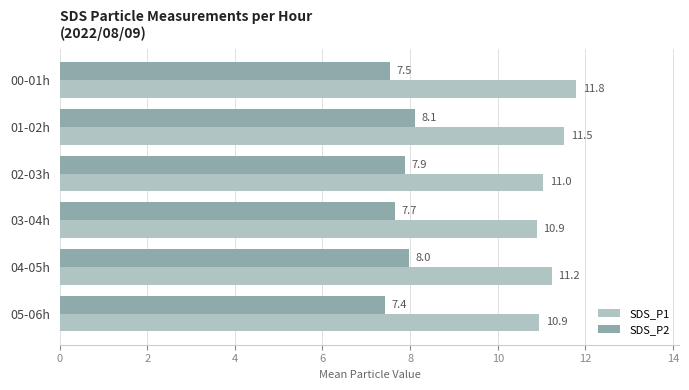

Which category has the highest value across all series?

00-01h